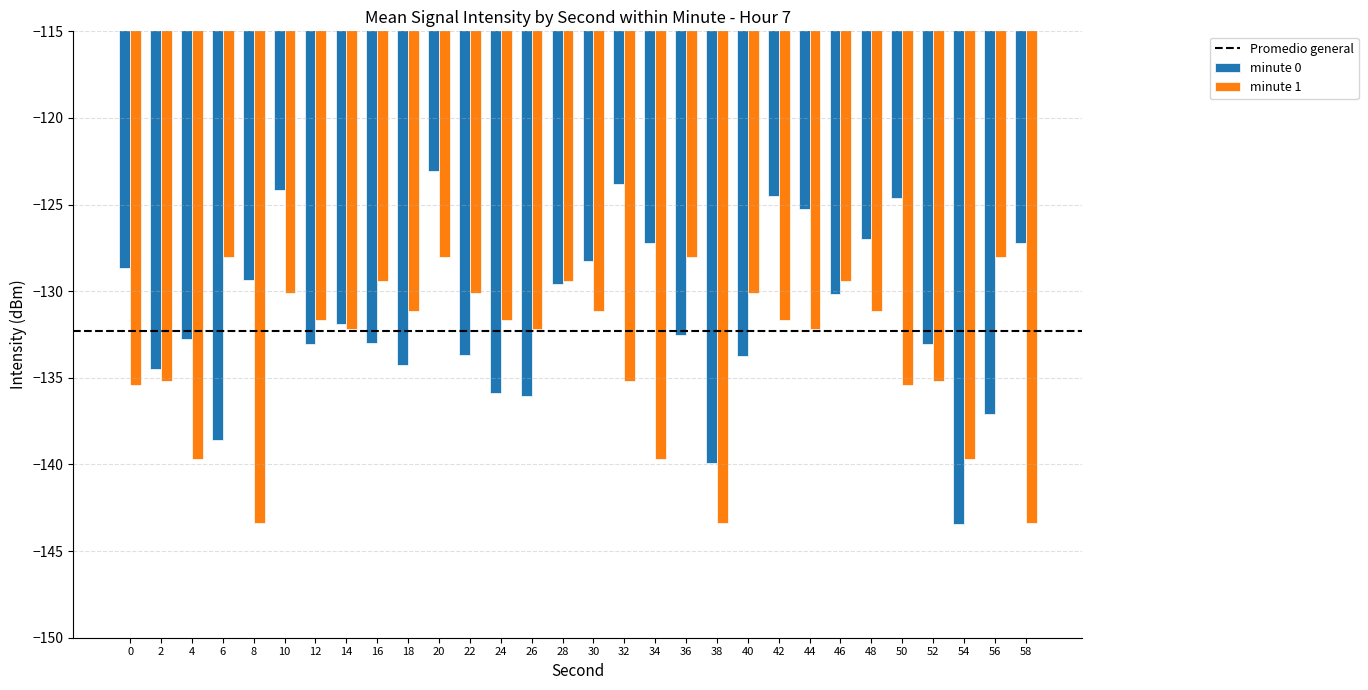

What is the maximum value shown in the chart?

-123.1